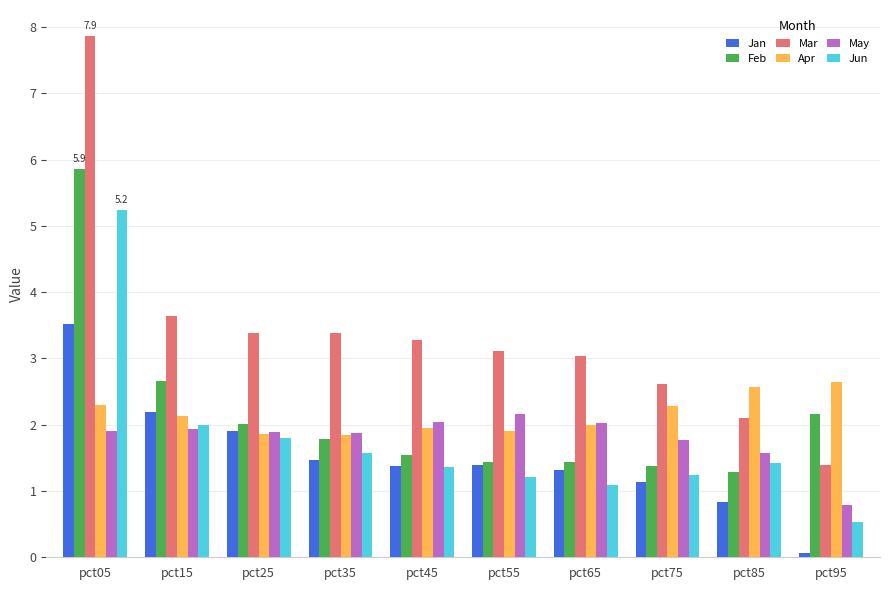

Is the value of Apr at pct65 greater than the value of Feb at pct85?

Yes